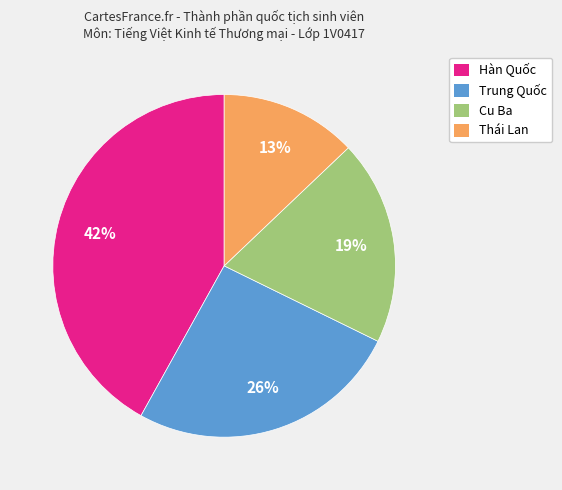

How many segments does this pie chart have?

4